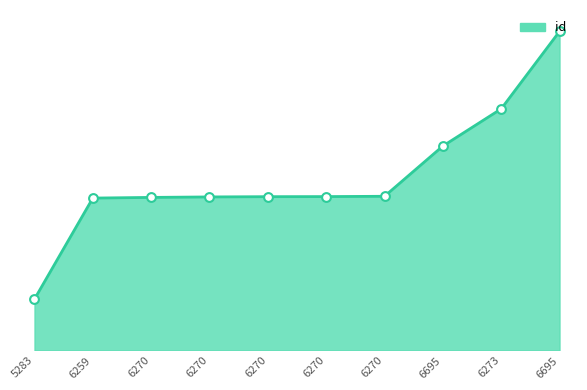

Does the chart have visible grid lines?

No